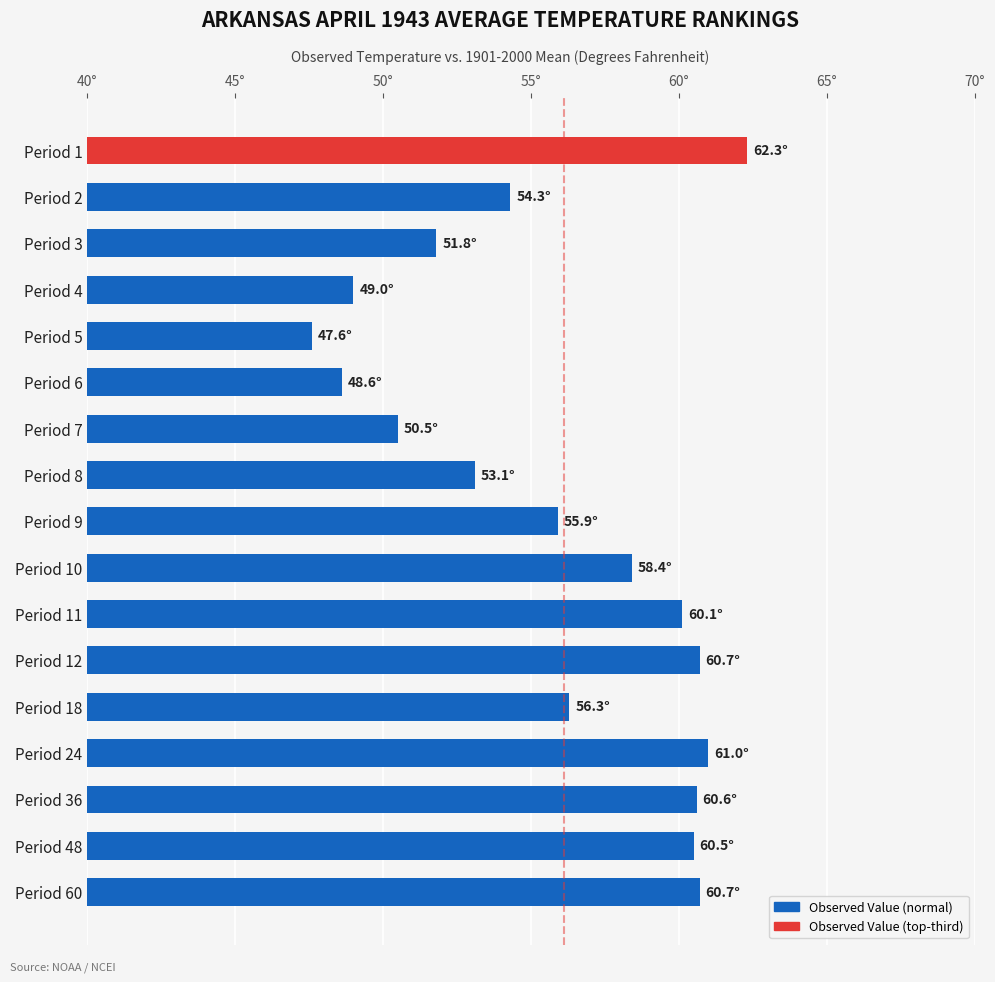

List the labels in order of value, smallest first.

Period 5, Period 6, Period 4, Period 7, Period 3, Period 8, Period 2, Period 9, Period 18, Period 10, Period 11, Period 48, Period 36, Period 12, Period 60, Period 24, Period 1